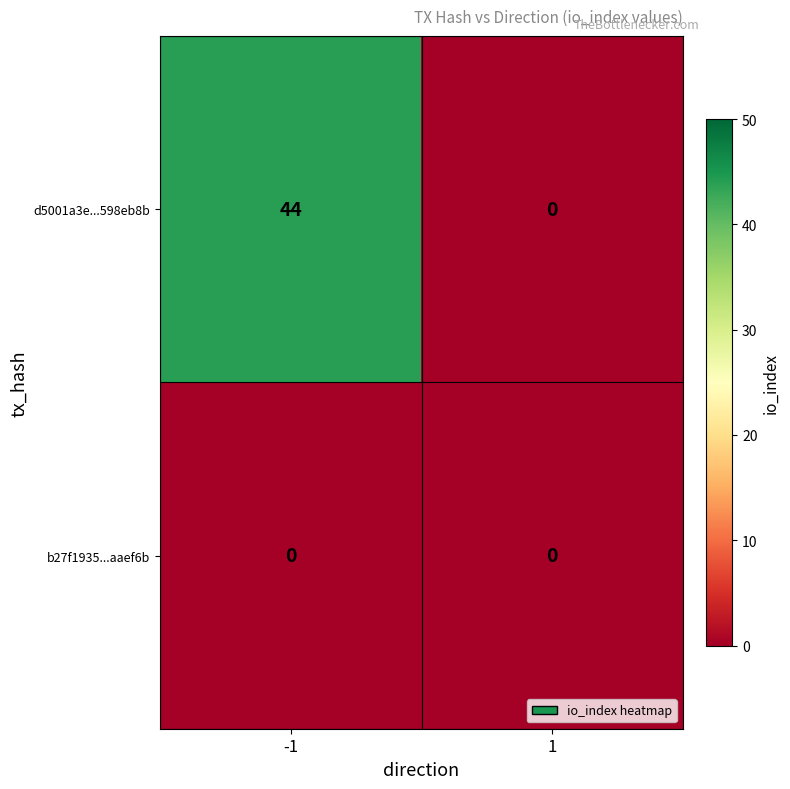

Rank the series by their maximum value, from lowest to highest.

b27f1935...aaef6b, d5001a3e...598eb8b